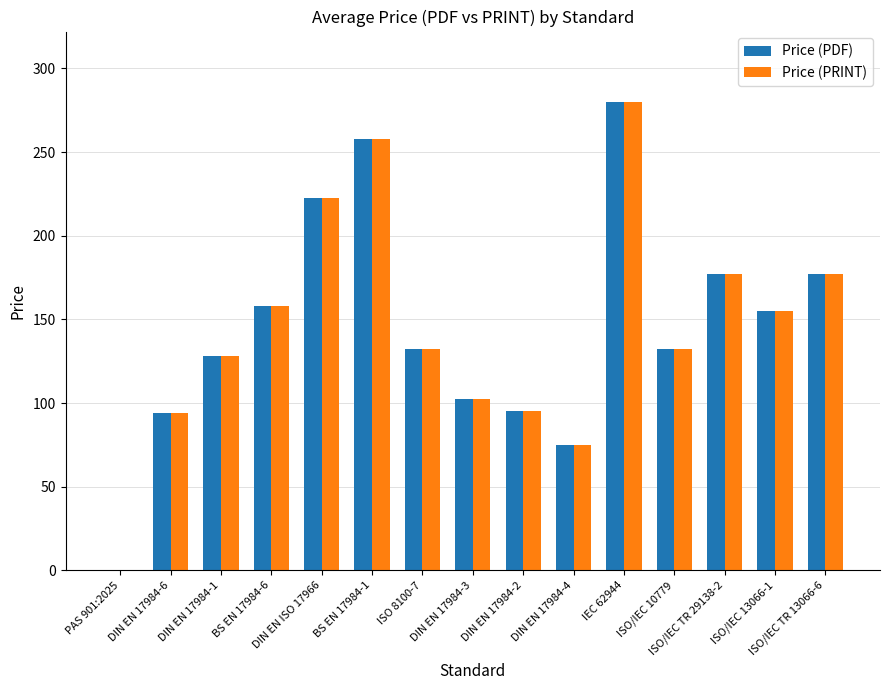

What is the maximum value for Price (PRINT)?

280.0